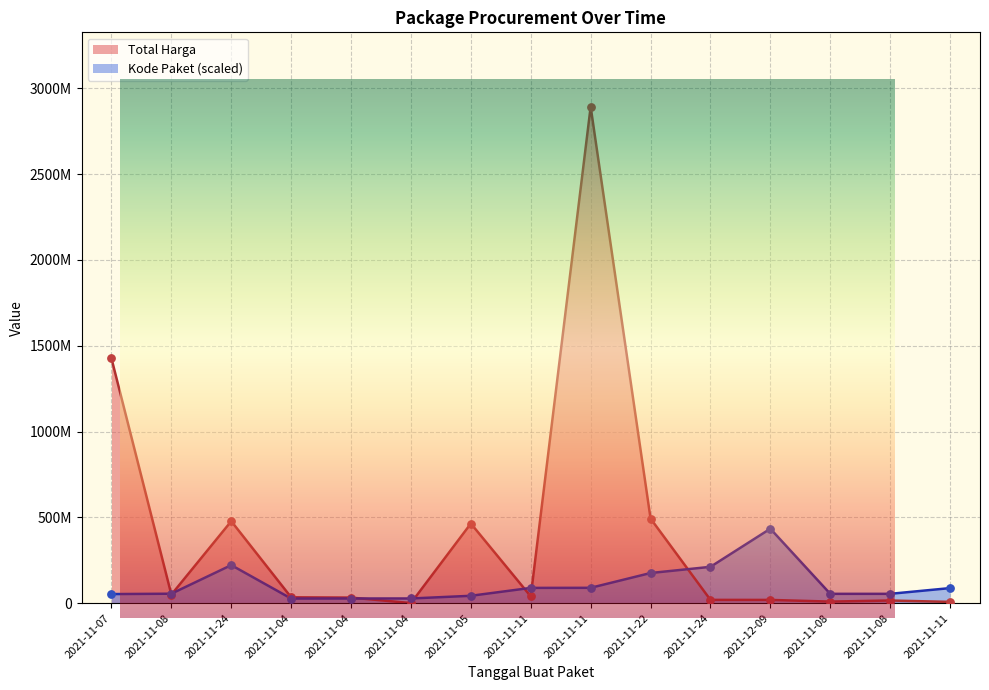

Is the value of Kode Paket at 2021-11-11 greater than the value of Total Harga at 2021-12-09?

Yes